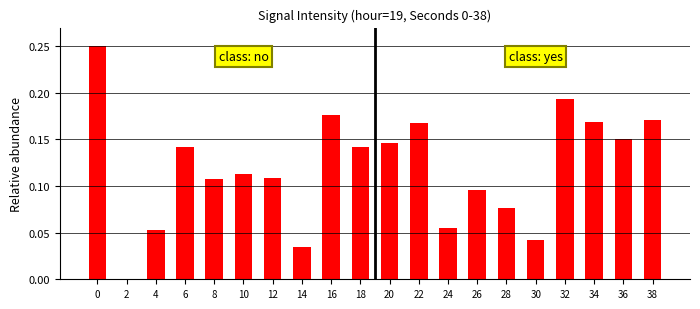

What is the average value of the class: yes series?

0.1